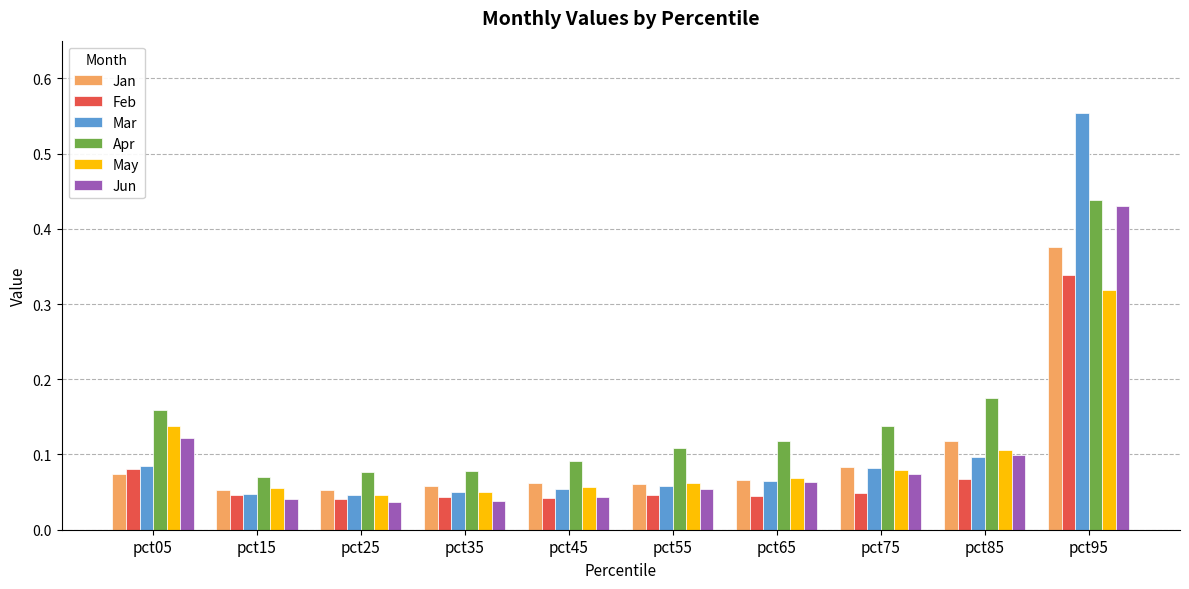

How many groups of bars are there?

10